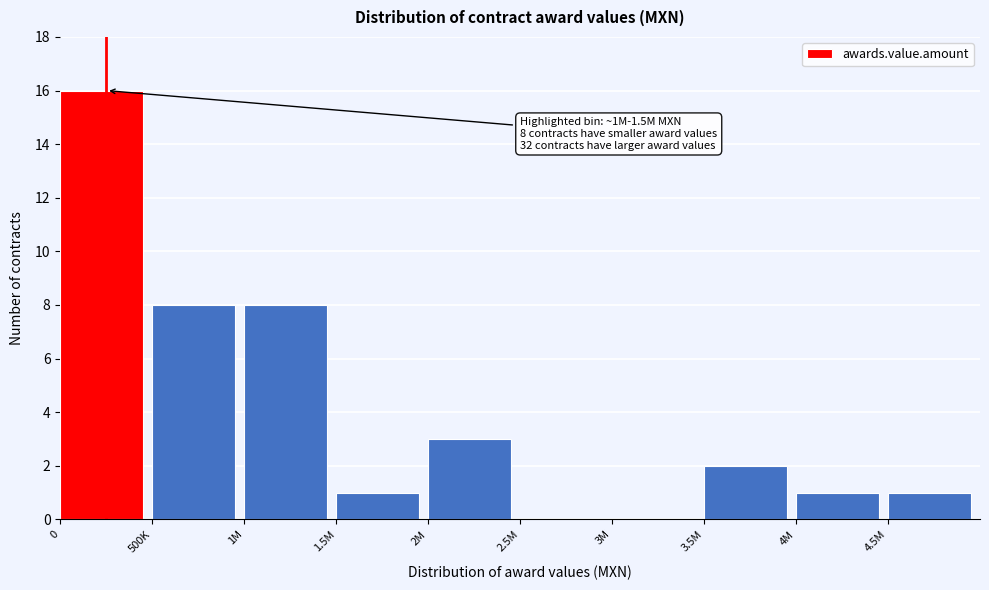

Reading left to right, extract all data points from this chart.

0=16	500K=8	1M=8	1.5M=1	2M=3	2.5M=0	3M=0	3.5M=2	4M=1	4.5M=1